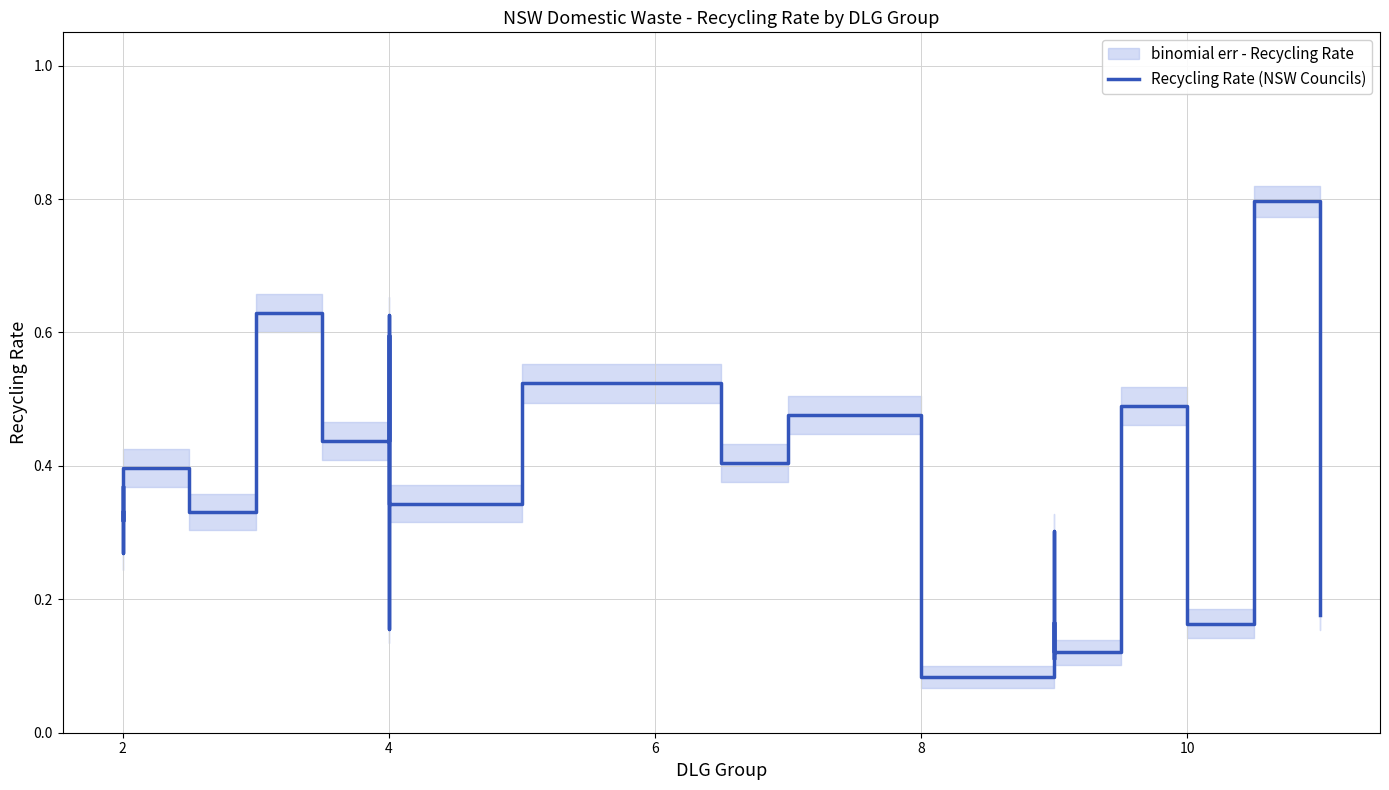

True or false: the data has more than 0 interior local peaks.

True